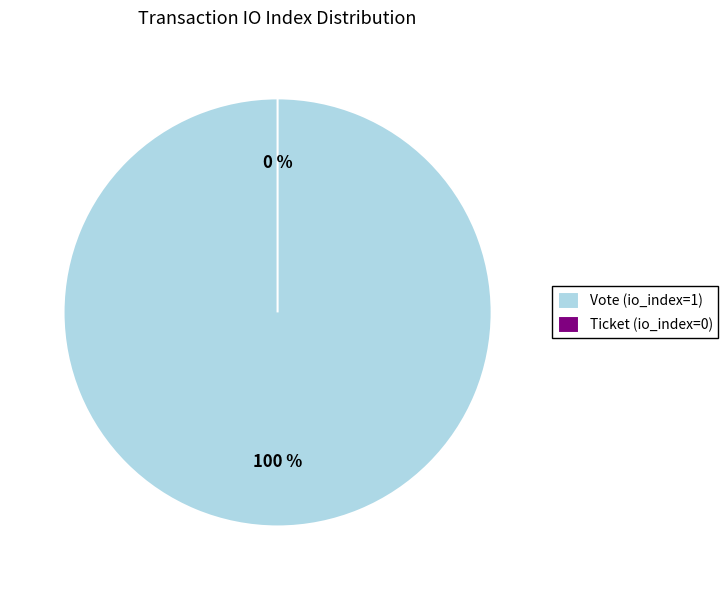

Which slice is the smallest?

Ticket (io_index=0)